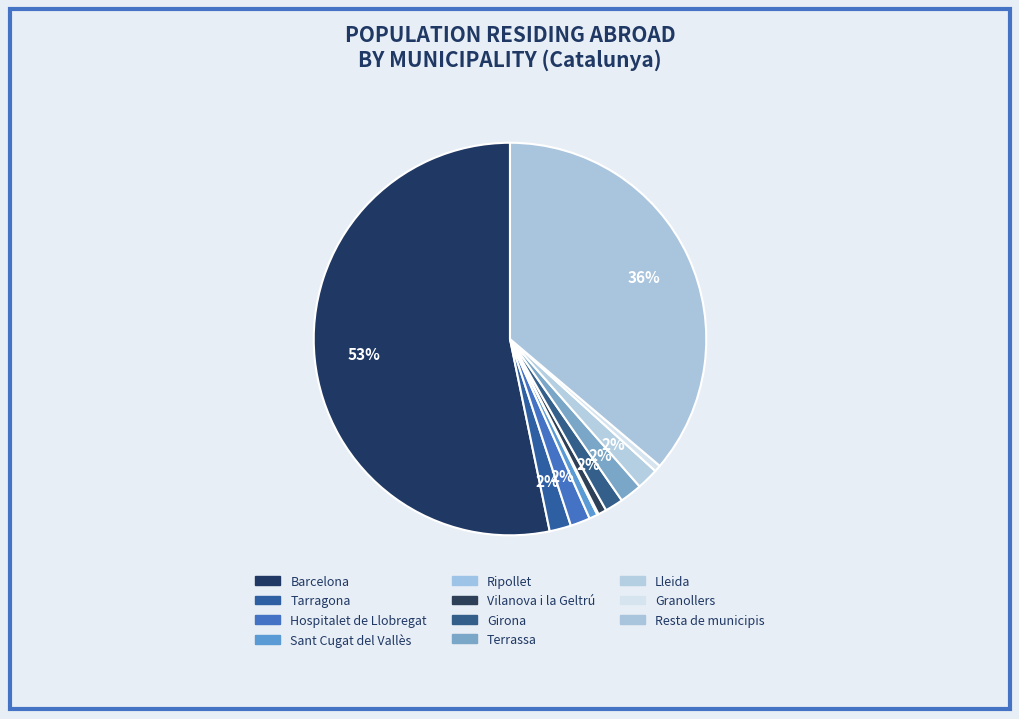

What is the largest slice in the pie chart?

Barcelona